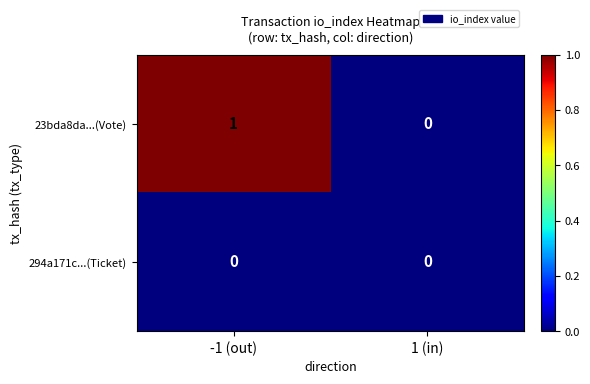

Which series has the widest spread of values?

23bda8da...(Vote)